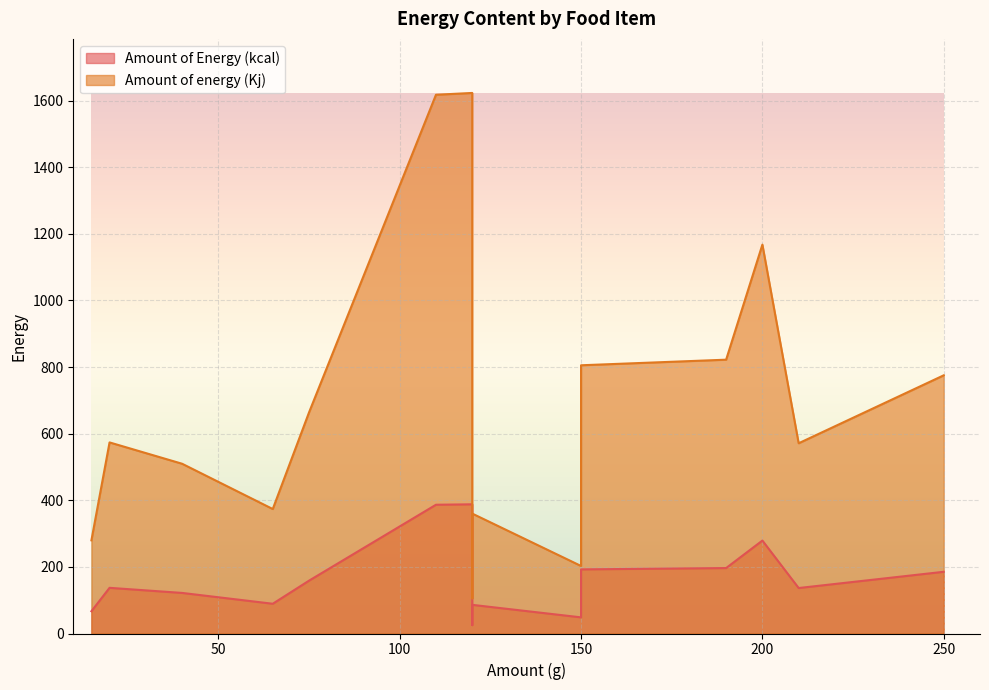

The value of Amount of energy (Kj) at Egg white poached is 373.7. True or false?

True